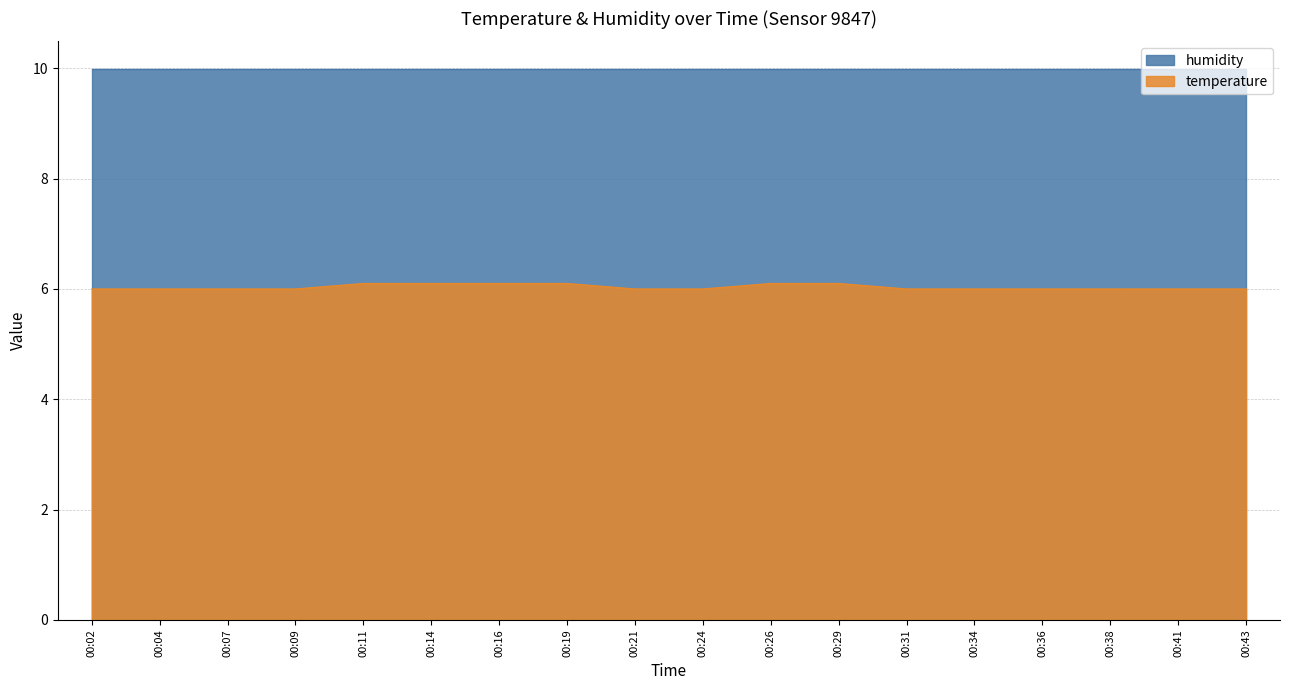

List the labels in order of value, smallest first.

00:02, 00:04, 00:07, 00:09, 00:21, 00:24, 00:31, 00:34, 00:36, 00:38, 00:41, 00:43, 00:11, 00:14, 00:16, 00:19, 00:26, 00:29